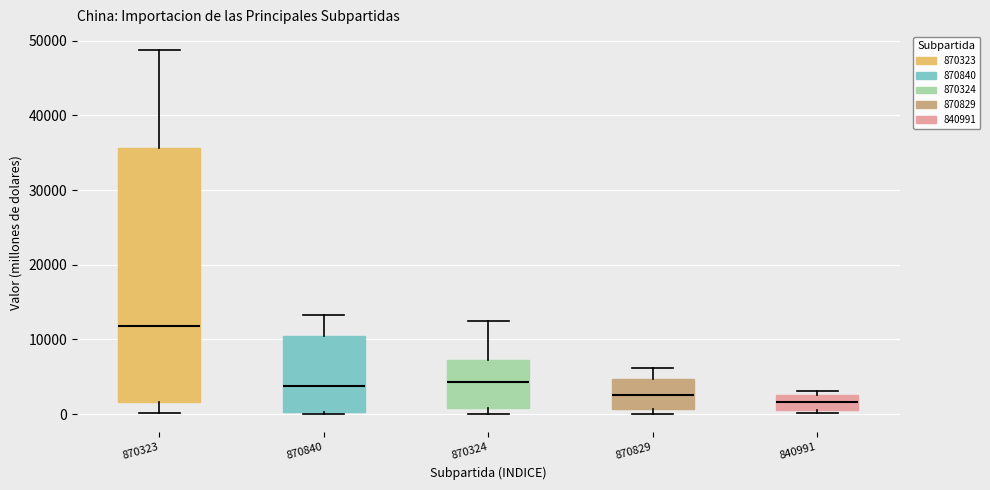

Where does the median line of the box at x = 870829 sit on the y-axis? The values are not printed on the chart, so give them approximately, as read against the axis.

3000